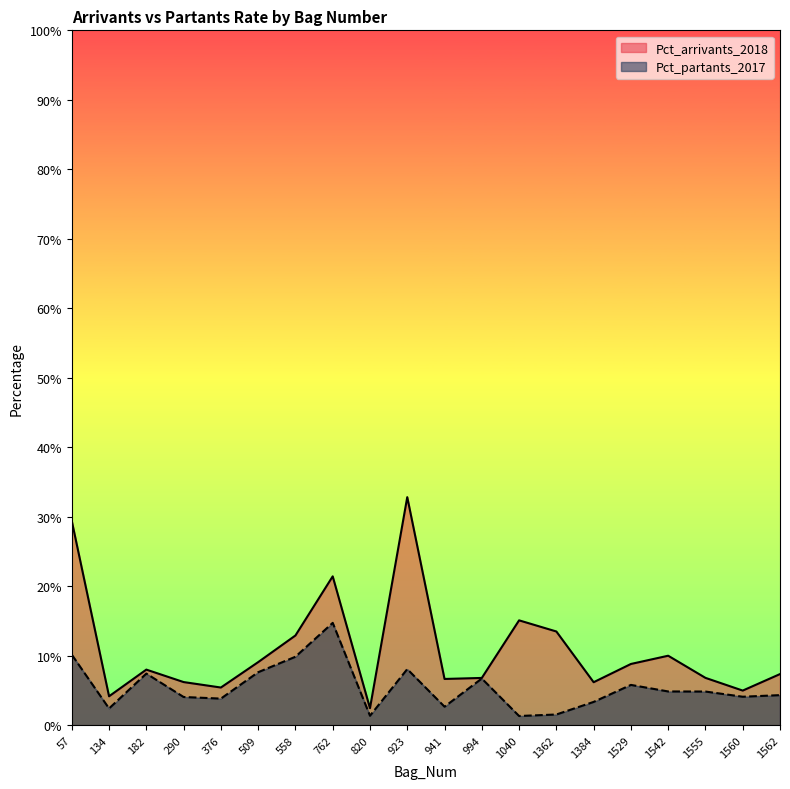

Where is the first local maximum for Pct_arrivants_2018?

182